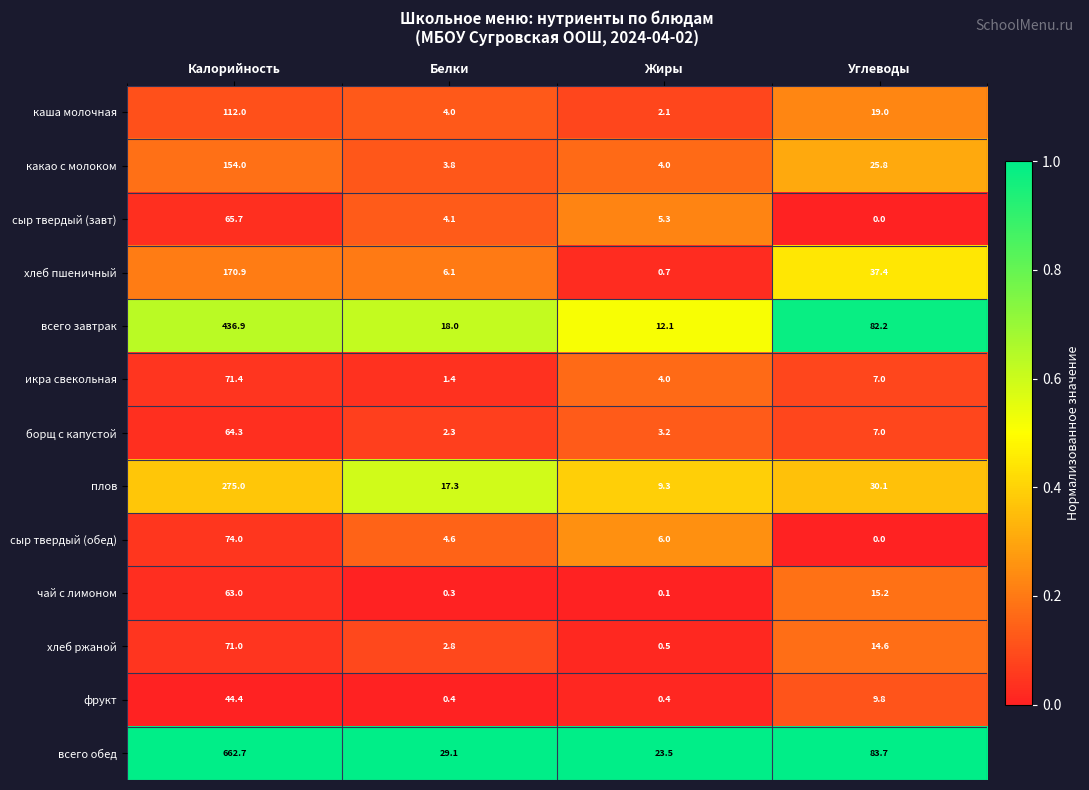

At which category is the sum across all series the highest?

Калорийность